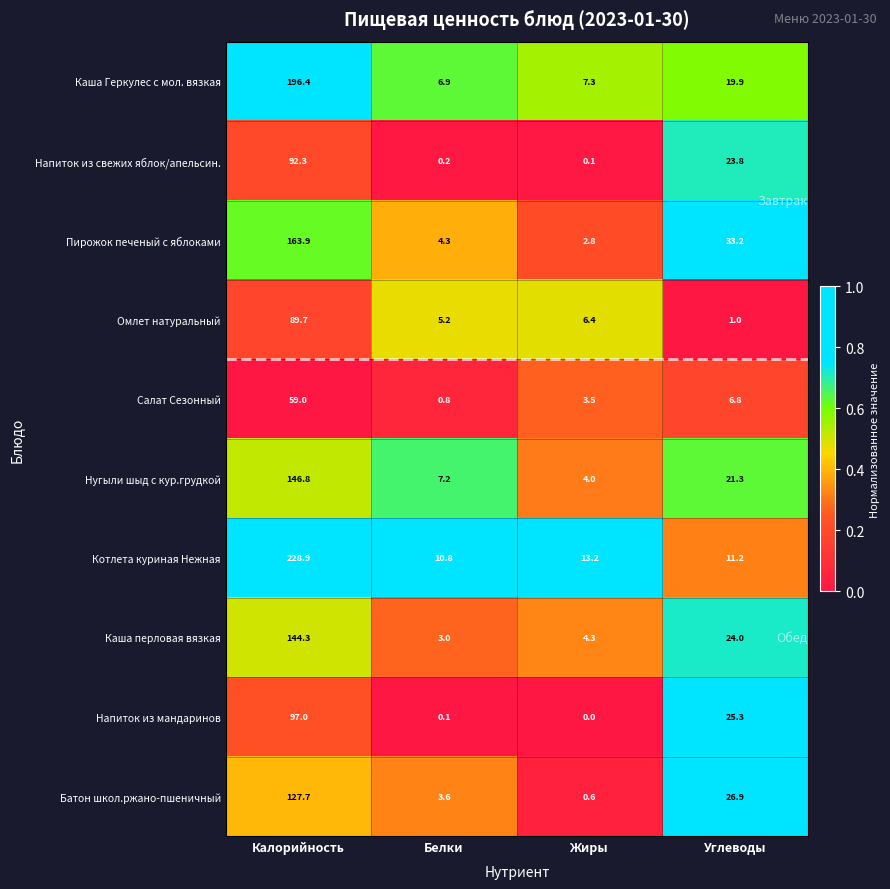

Which series has the widest spread of values?

Котлета куриная Нежная